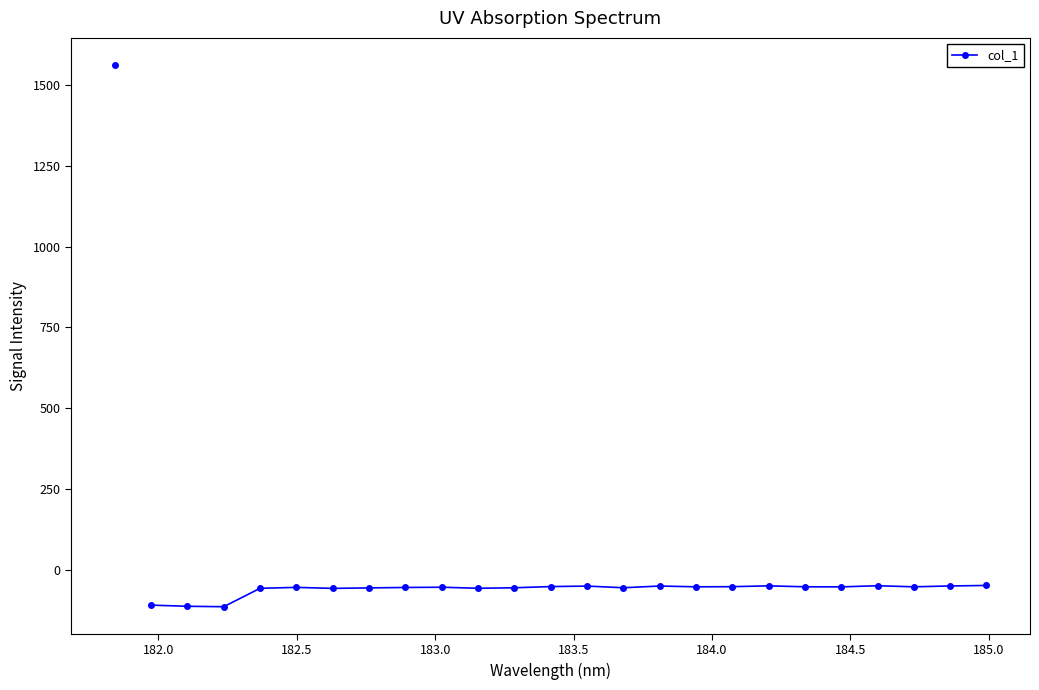

True or false: there are more than 1 points higher than both neighbors.

True